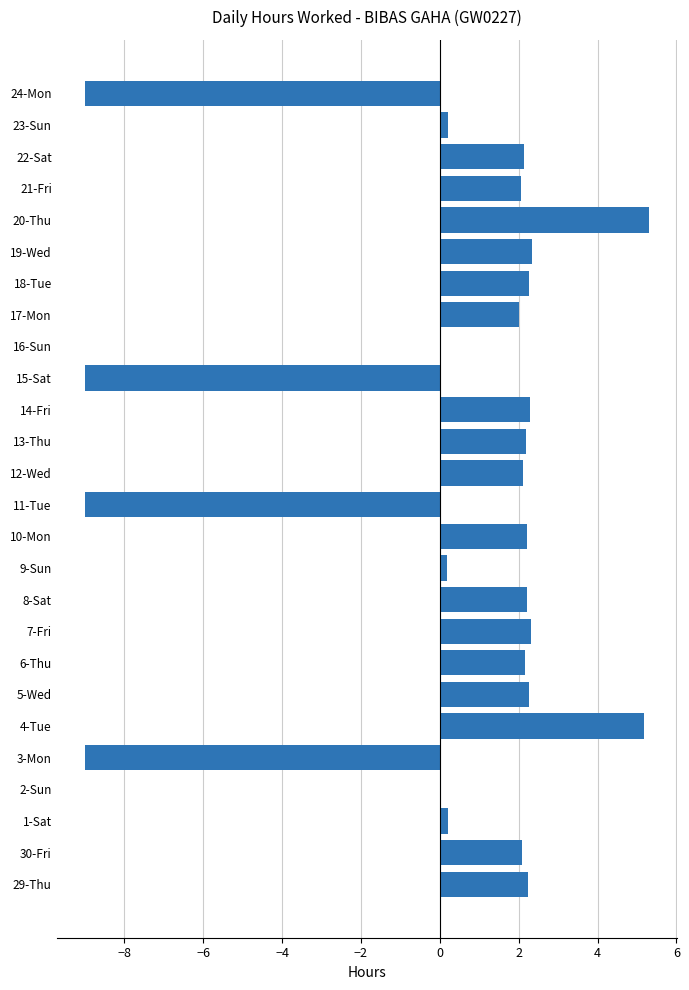

What is the sum of all values?

8.0